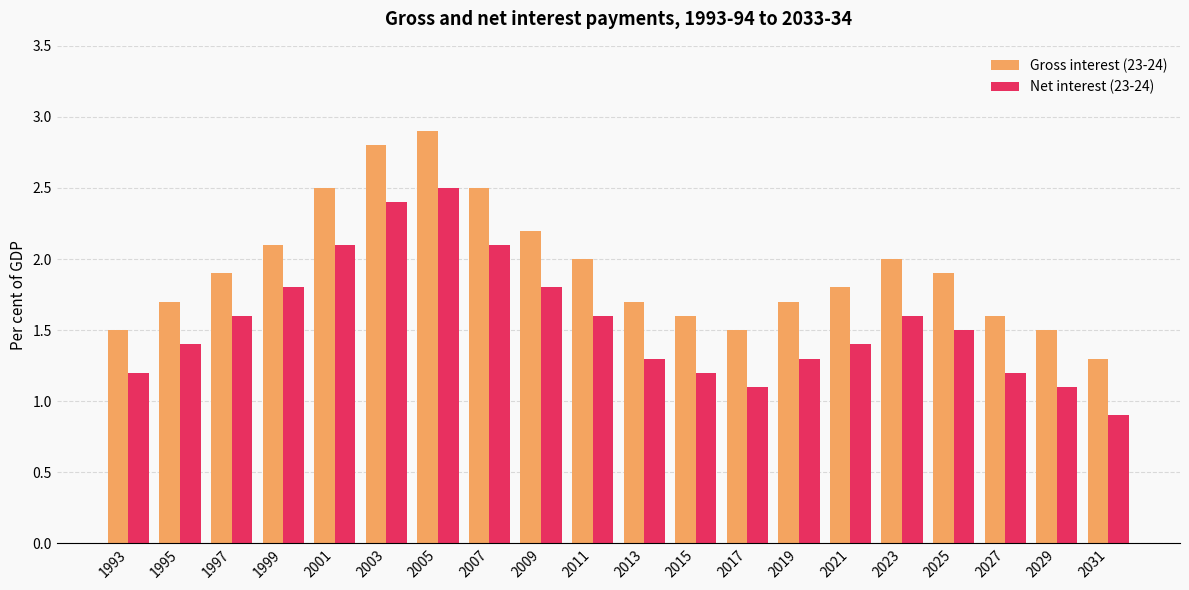

The value of Net interest (23-24) at 2009 is 1.8. True or false?

True